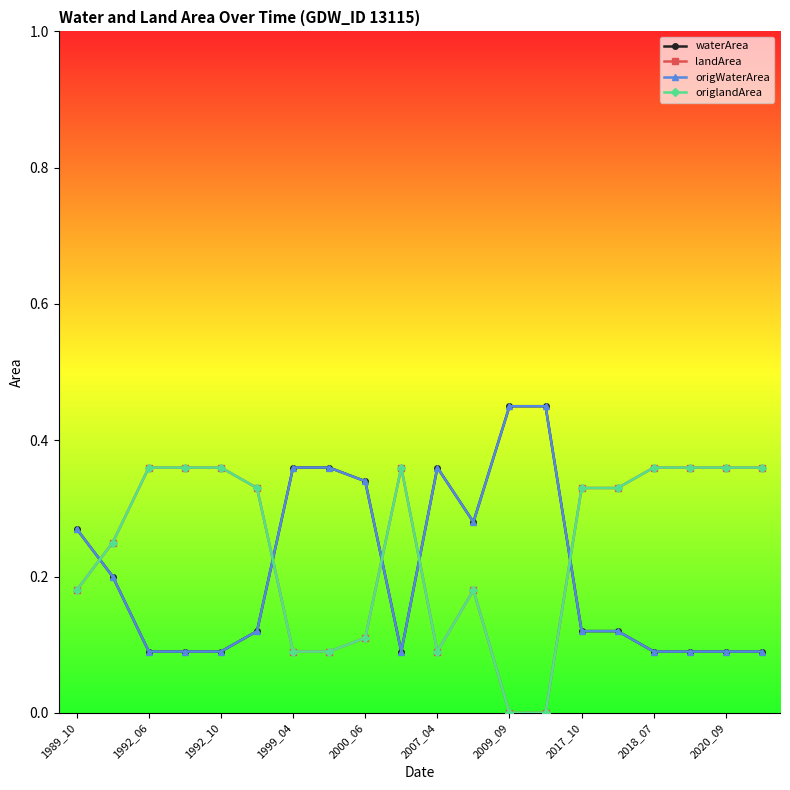

Where do origlandArea and origWaterArea first cross each other?

1989_10 and 1992_06